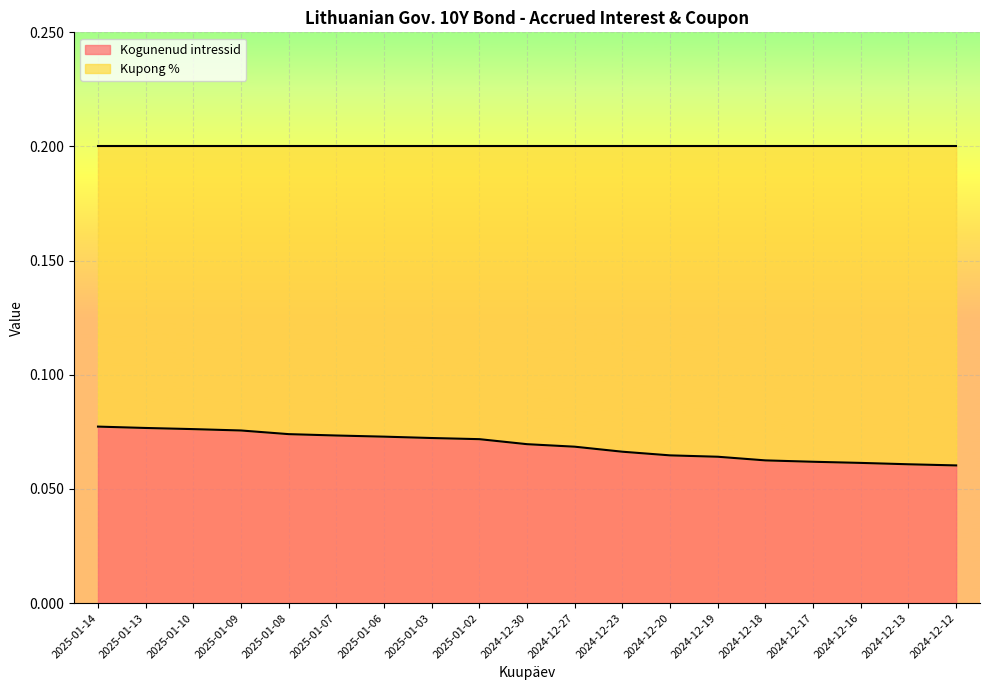

What is the sum of all values?

1.3